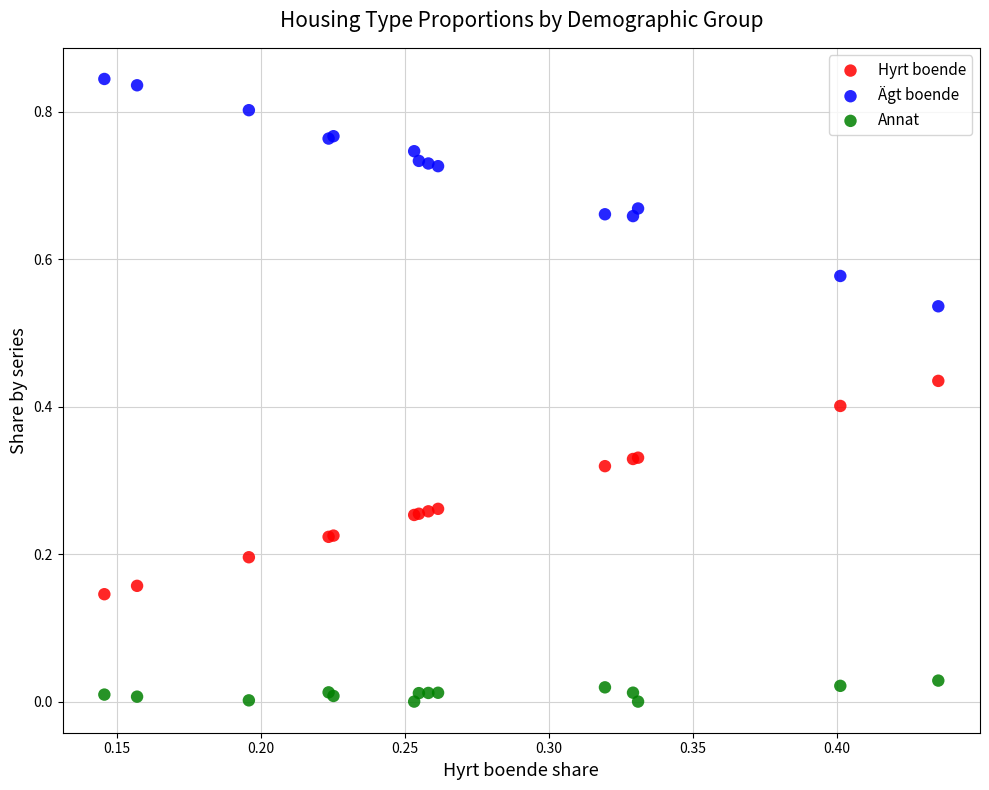

Which series contains the lowest Y value?

Annat